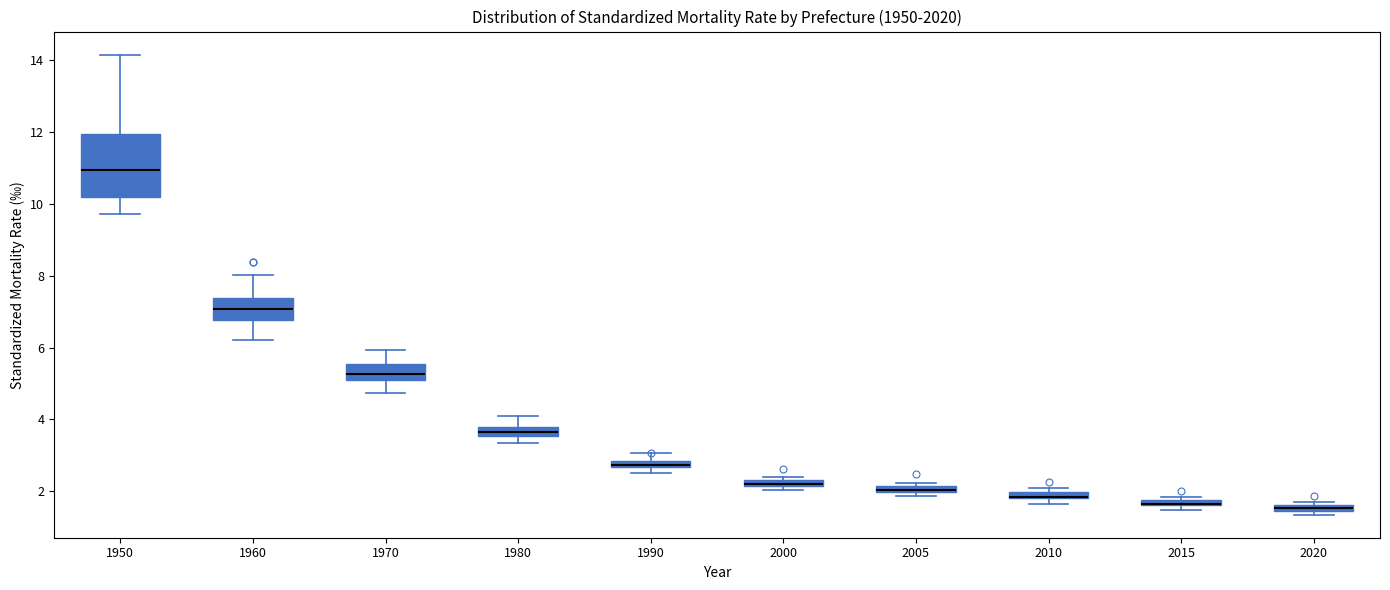

Where is the upper edge of the box at x = 2010 on the y-axis? The values are not printed on the chart, so give them approximately, as read against the axis.

2.0